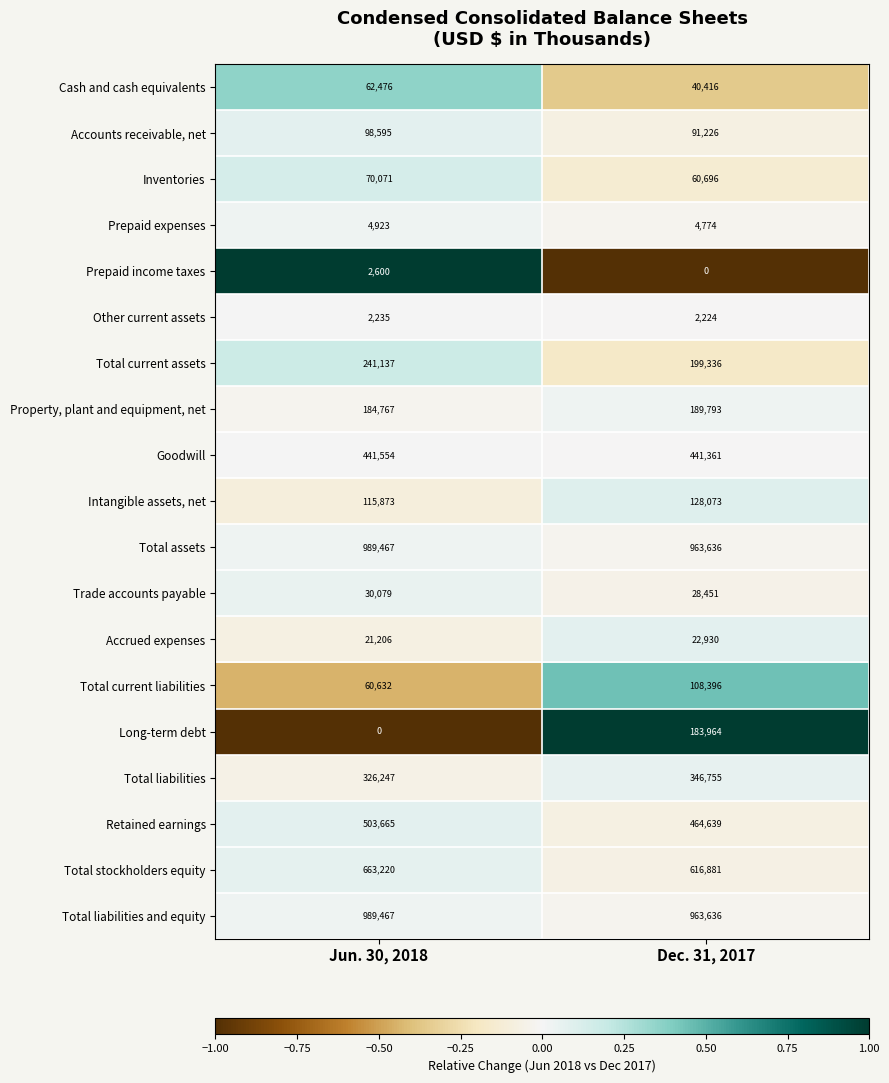

True or false: Intangible assets, net has a value of 57130 at Dec. 31, 2017.

False